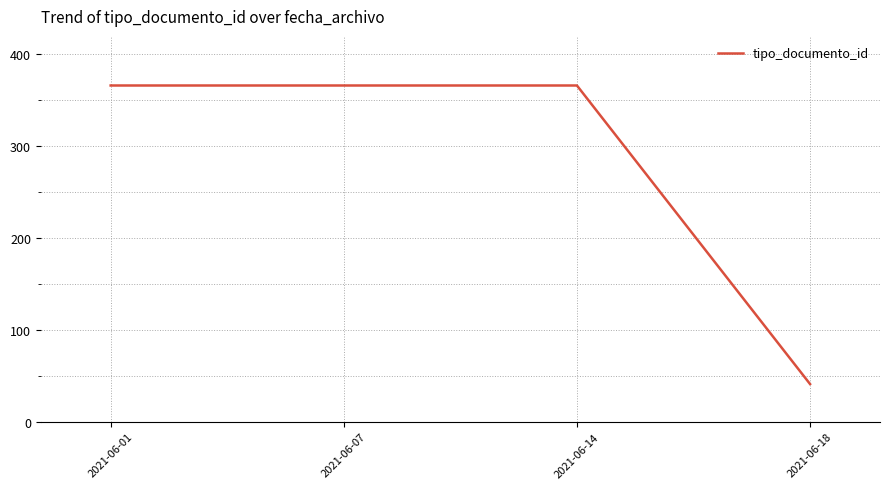

What is the ratio of the value at 2021-06-14 to the value at 2021-06-01?

1.0